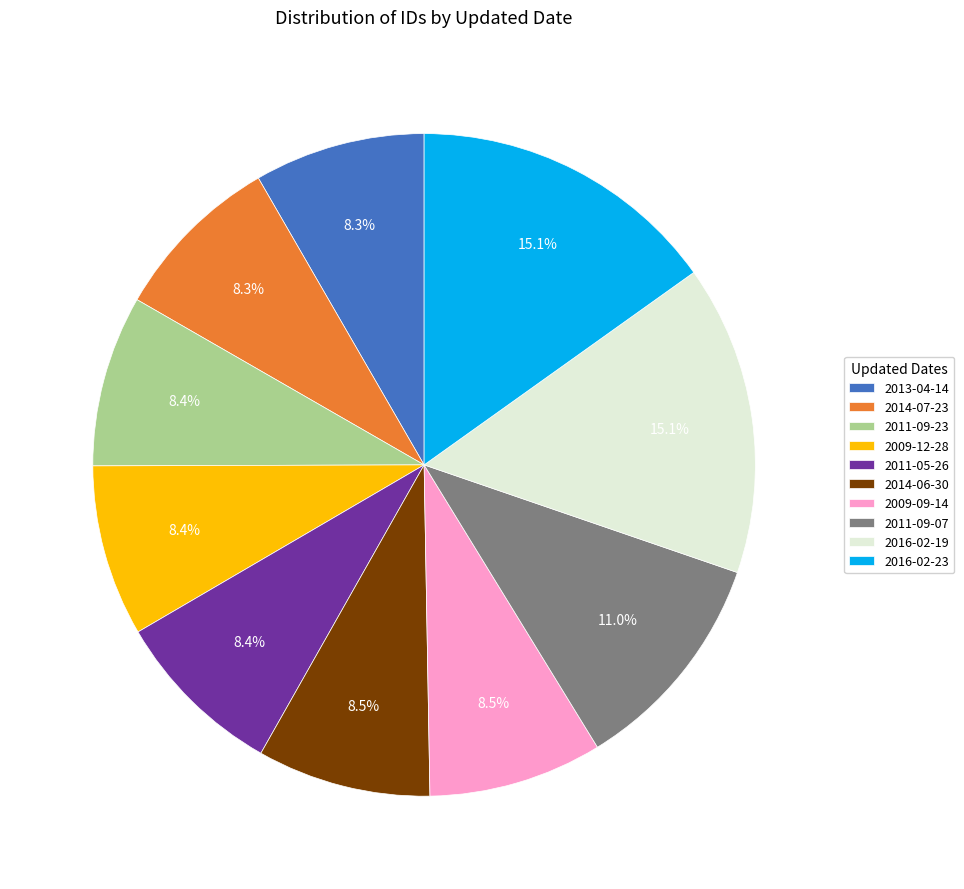

How many segments does this pie chart have?

10